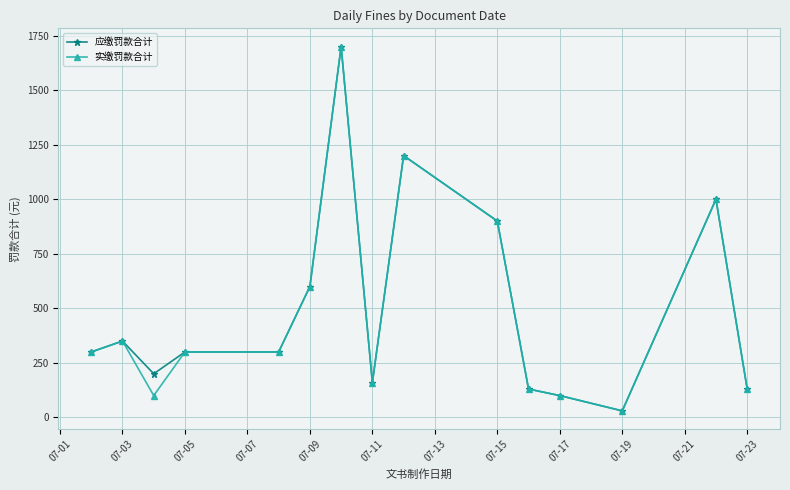

What is the greatest value displayed?

1700